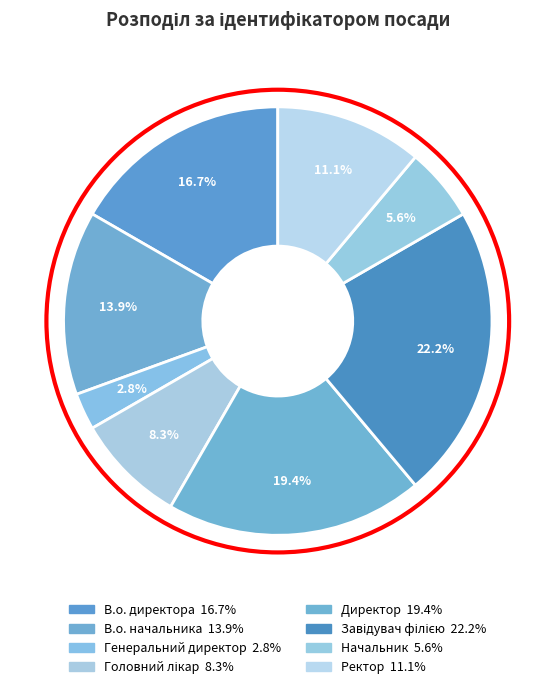

Is there any slice that represents more than half of the pie?

No